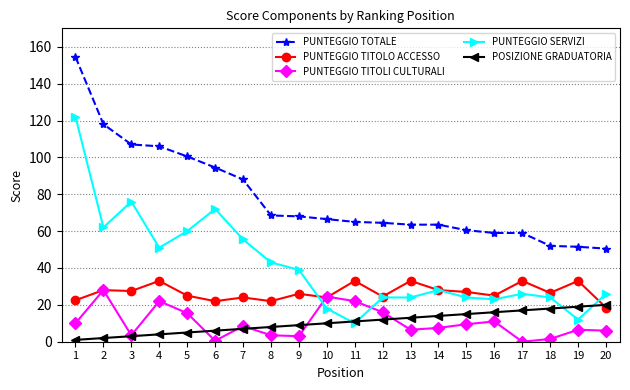

What value does the PUNTEGGIO TITOLO ACCESSO series have at 15?

27.0